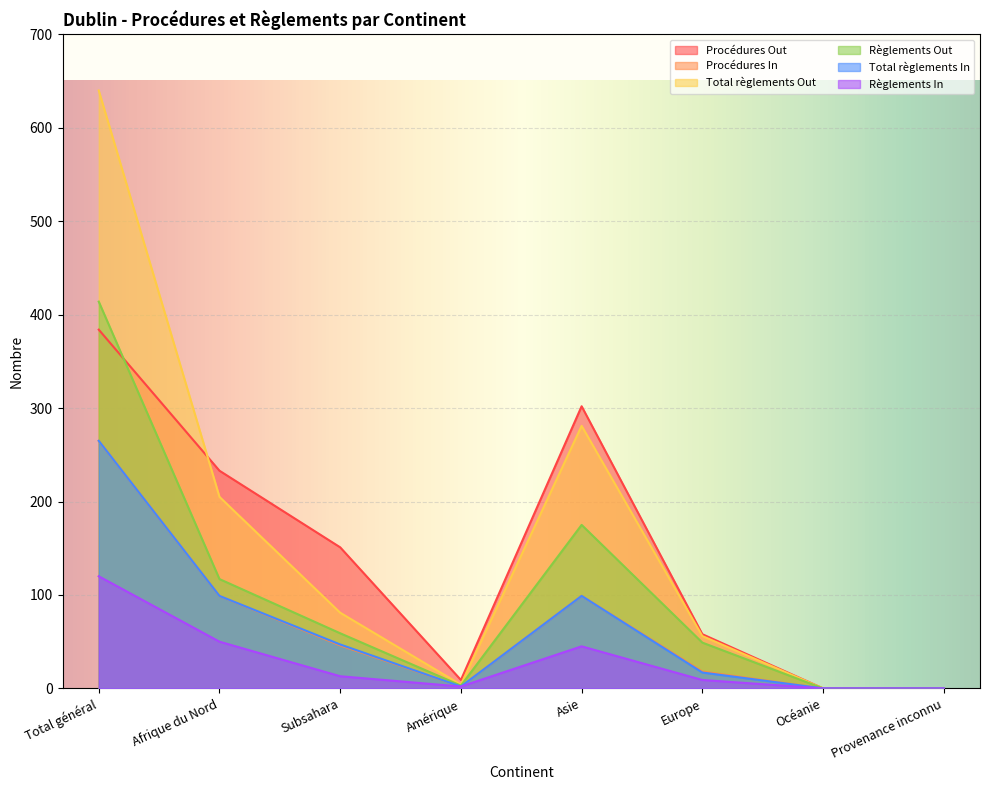

True or false: Total règlements In and Procédures Out intersect in this chart.

False